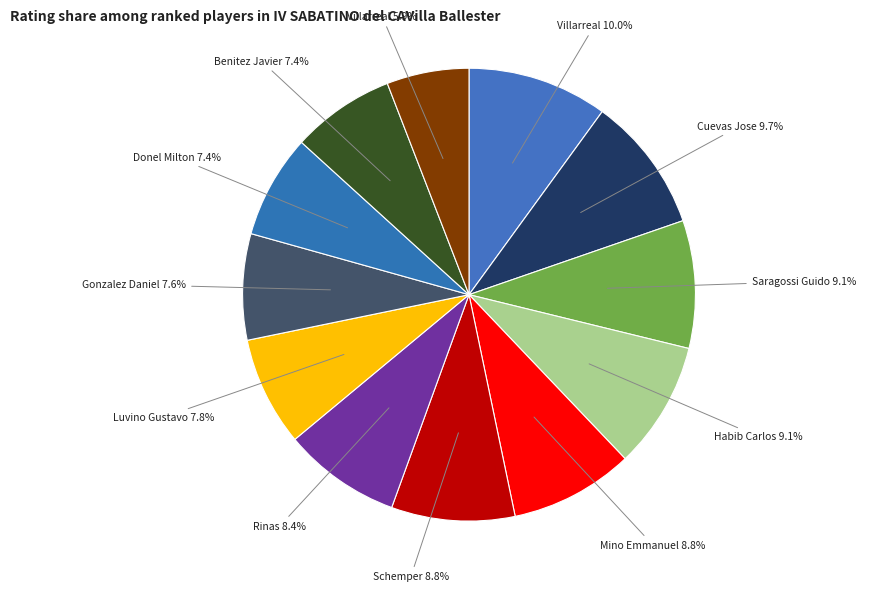

To the nearest percent, what is the difference between the largest and smallest slice percentages?

4%